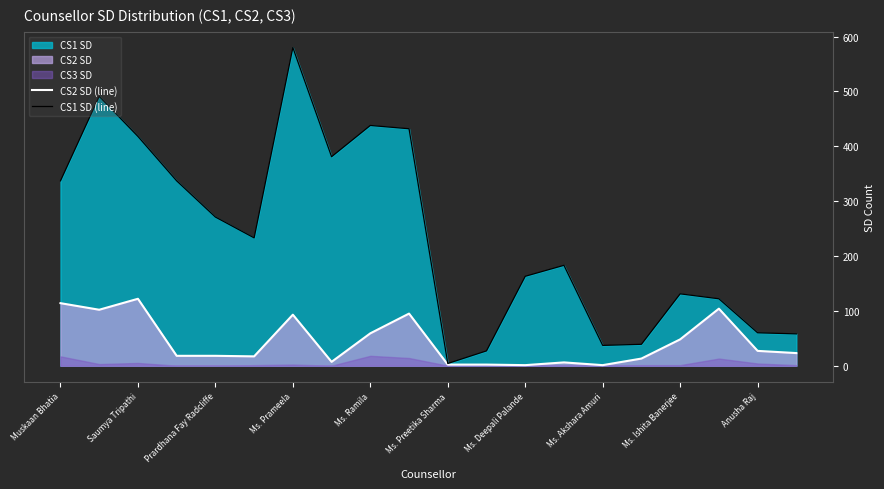

Is it true that CS2 SD (line) equals 27 at Anusha Raj?

True